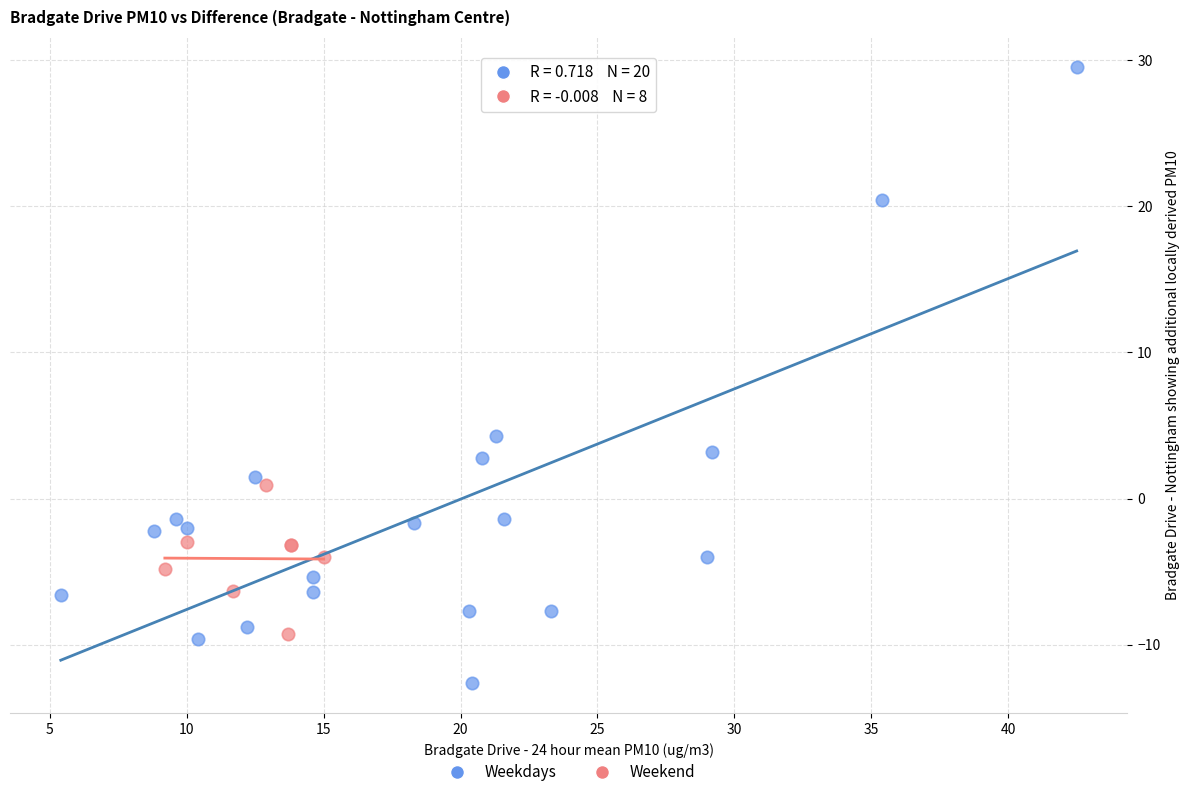

Which series has the widest spread of Y values?

Weekdays